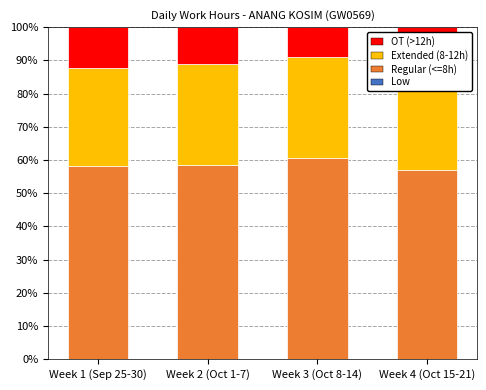

What is the label of the 1st bar from the right?

Week 4 (Oct 15-21)